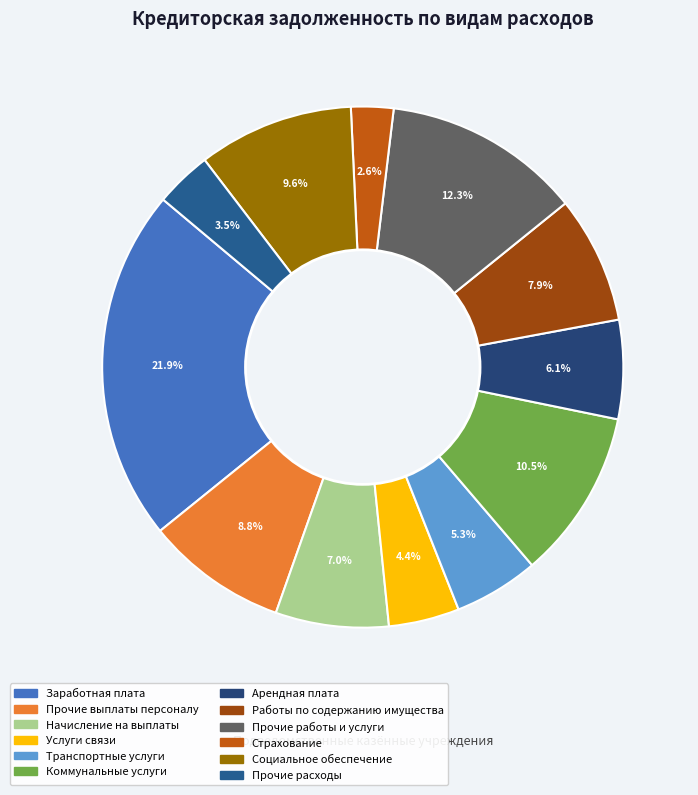

Is it true that Коммунальные услуги is 11% of the pie?

True